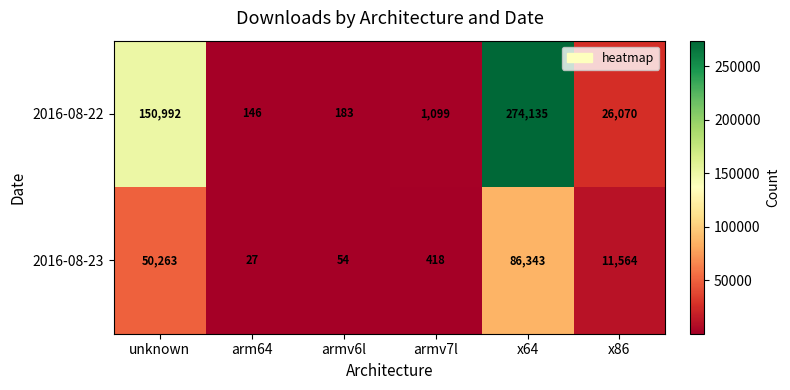

How many values in the 2016-08-23 series are below 11564?

3